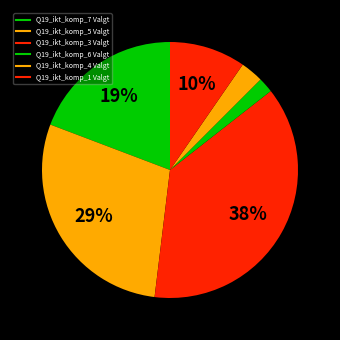

What portion of the pie excludes Q19_ikt_komp_7 Valgt?

80.8%